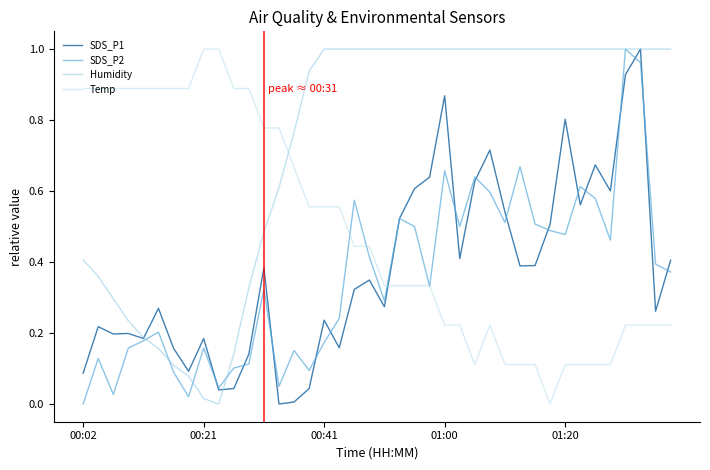

In Humidity, how many points are lower than both neighbors (excluding endpoints)?

1